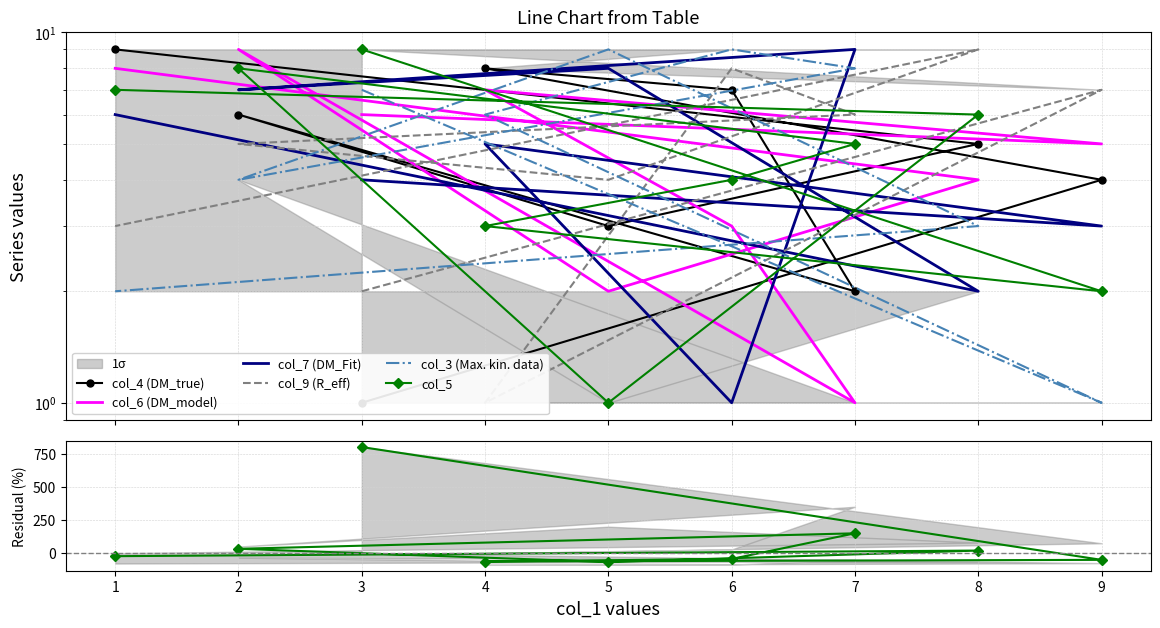

At which category does col_3 reach its first local valley?

9